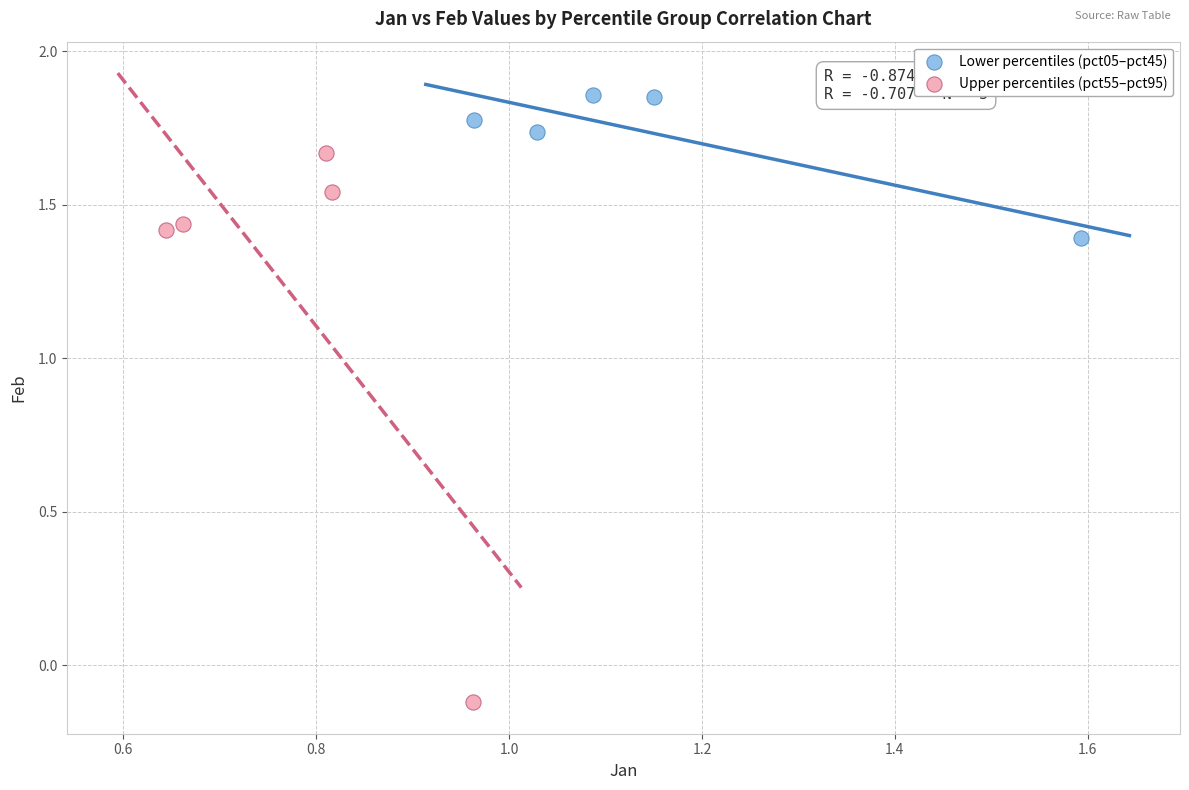

Which series contains the lowest Y value?

Upper percentiles (pct55–pct95)